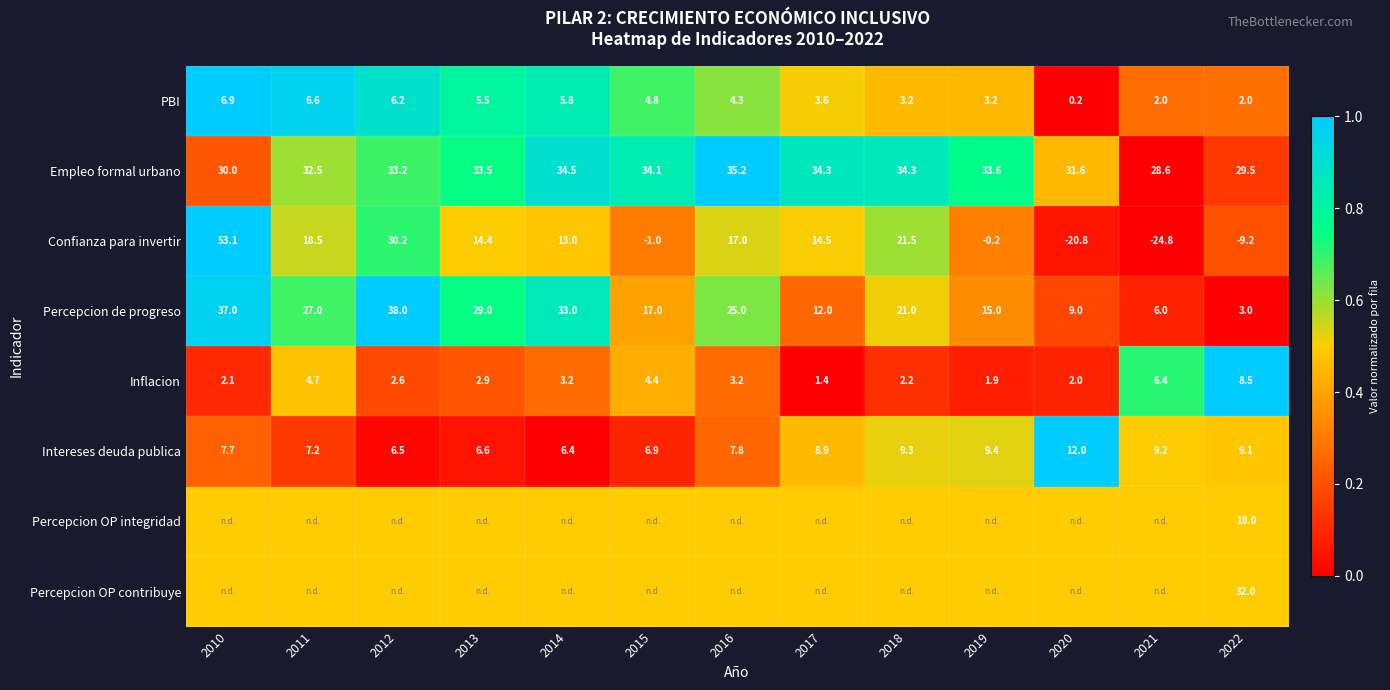

Rank the categories by Intereses deuda publica value from highest to lowest.

2020, 2019, 2018, 2021, 2022, 2017, 2016, 2010, 2011, 2015, 2013, 2012, 2014